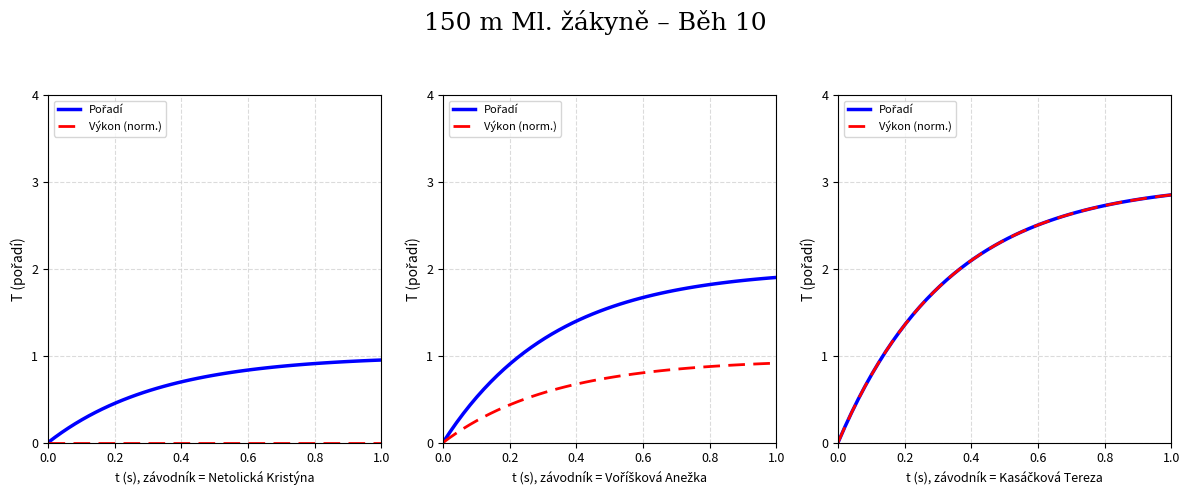

Rank the categories by value from highest to lowest.

Kasáčková Tereza, Voříšková Anežka, Netolická Kristýna